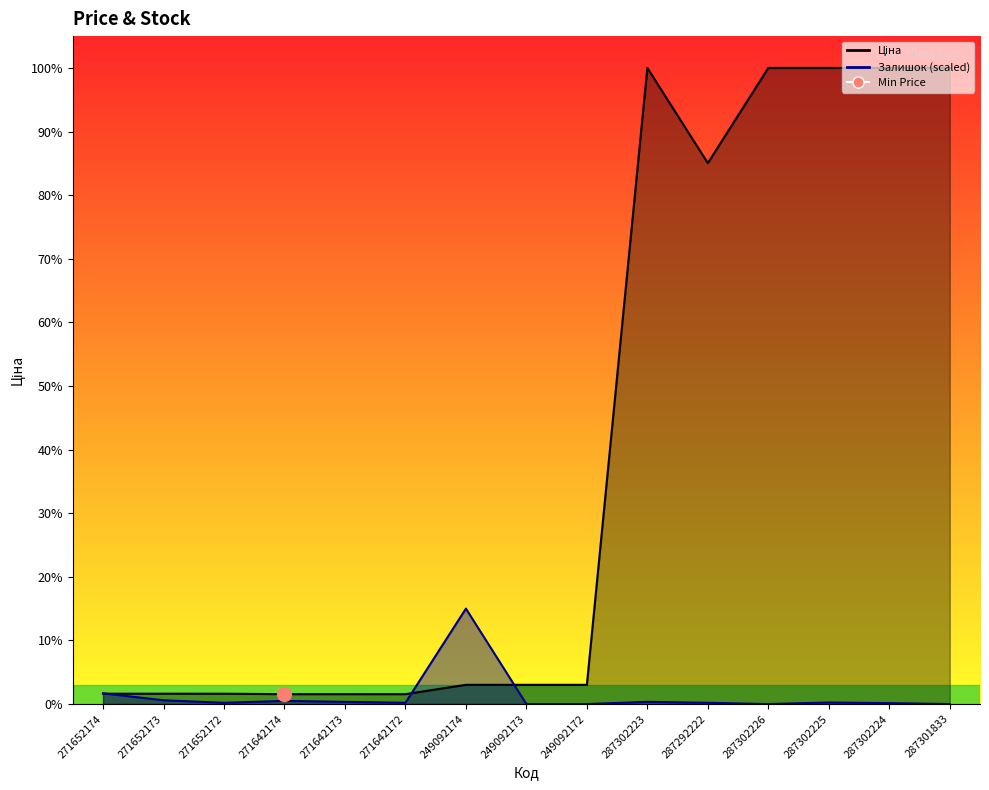

What is the difference between the maximum and second lowest values in the Залишок series?

2994.6